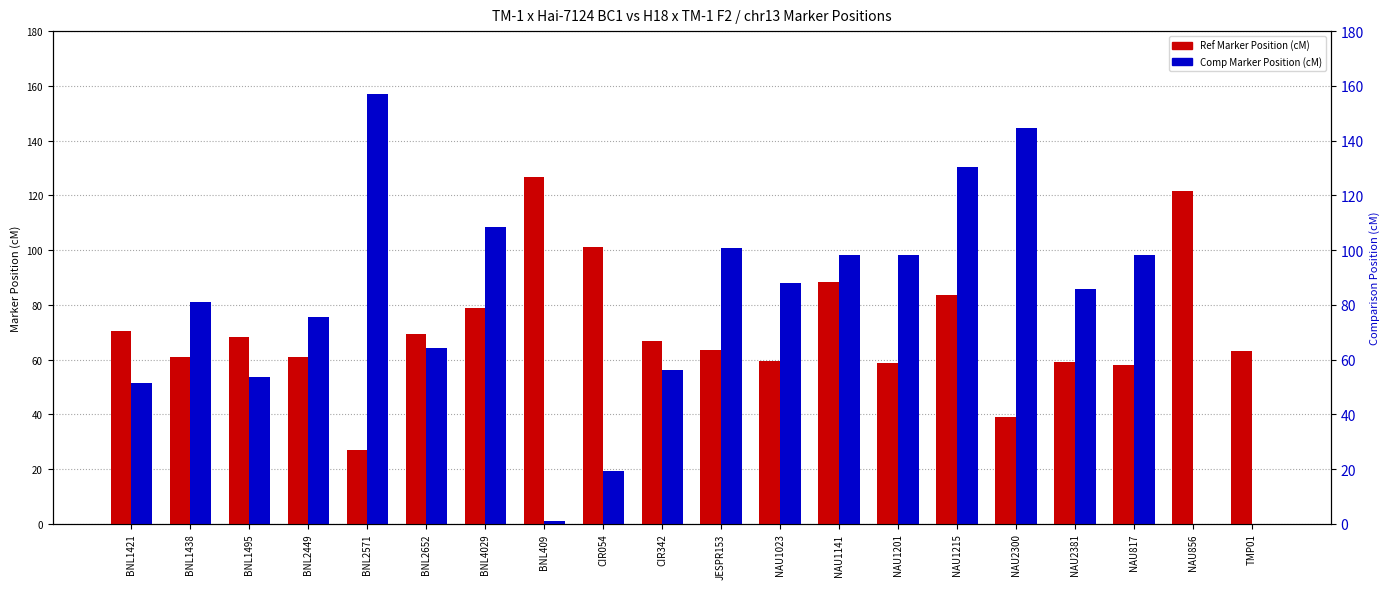

Are the bars grouped side by side (vs. stacked)?

Yes